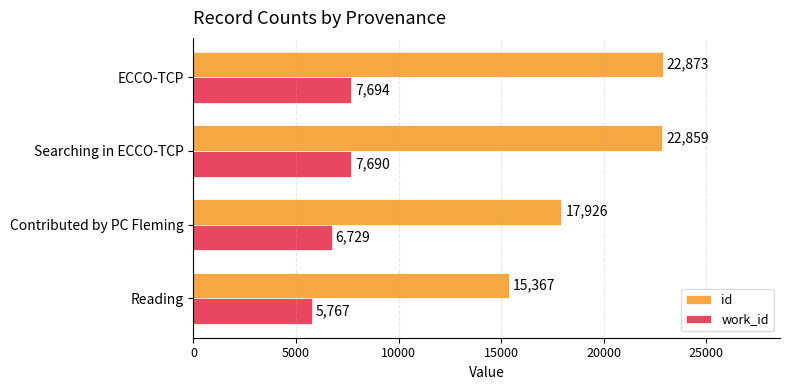

What is the difference between the second highest and second lowest values in the work_id series?

961